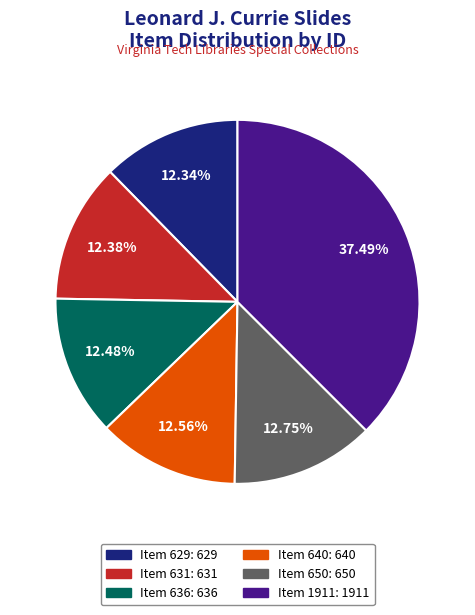

The Item 650 slice represents 5% of the pie. True or false?

False